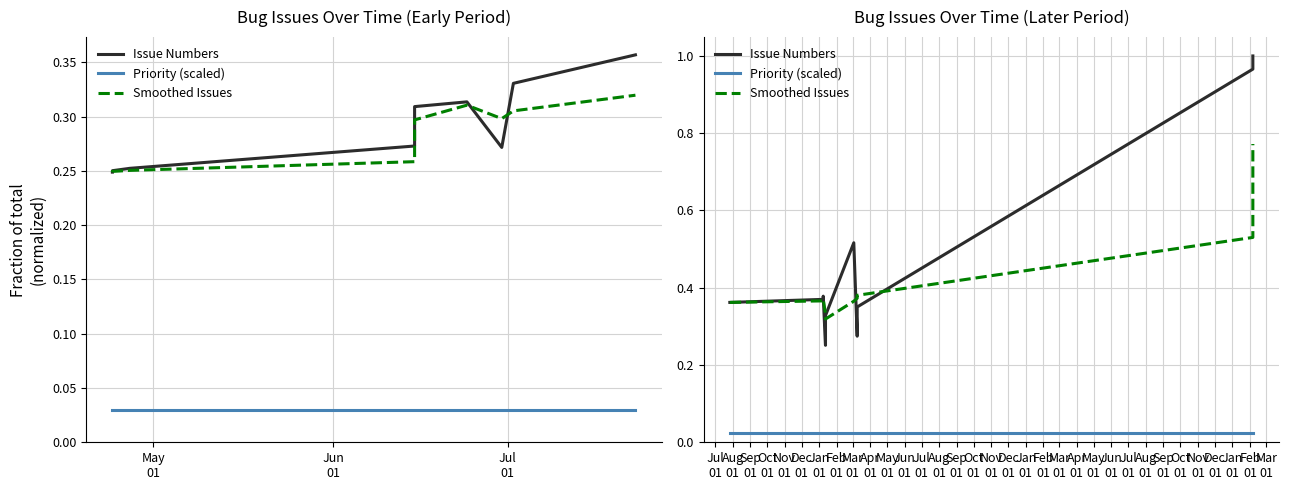

Which series has the widest spread of values?

Issue Numbers